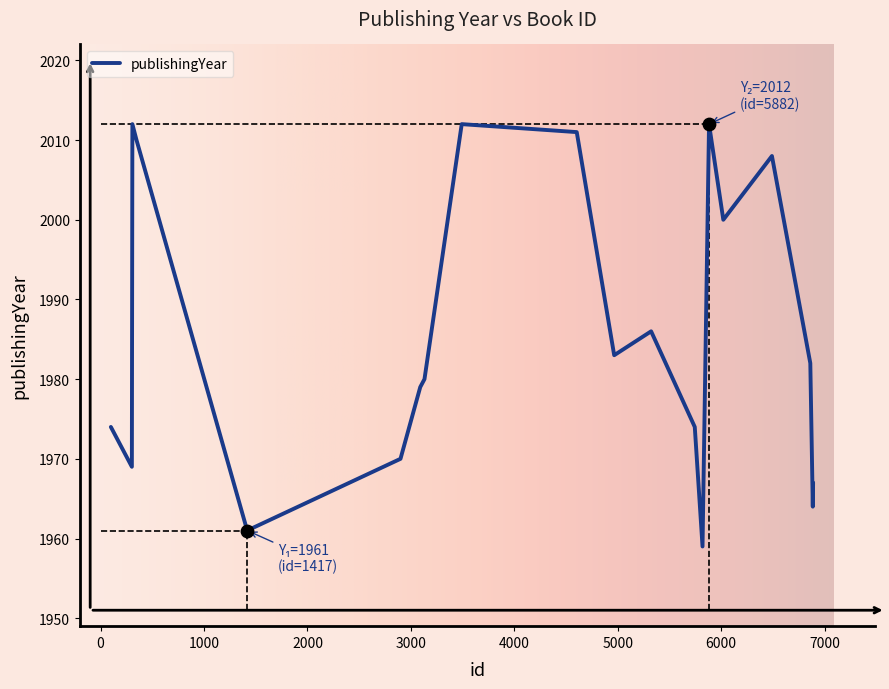

What is the smallest value displayed?

1959